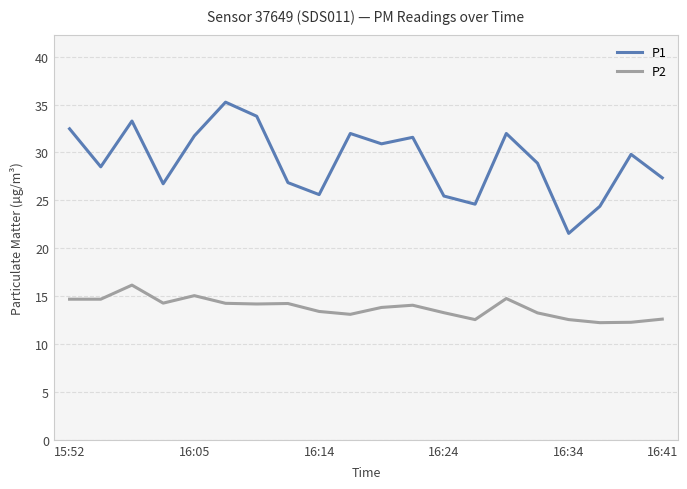

How many distinct data groups are displayed?

2